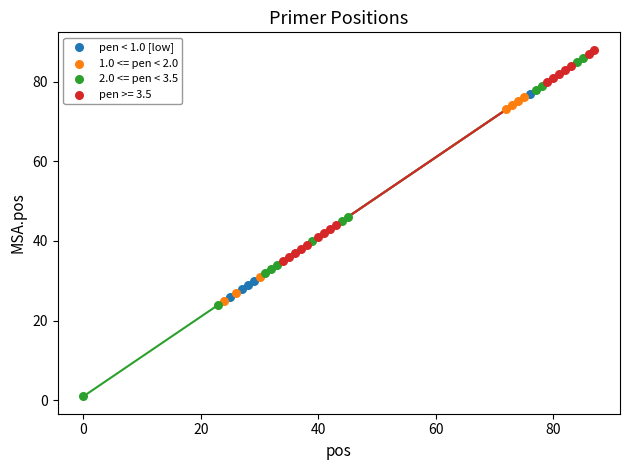

Which series contains the lowest Y value?

2.0 <= pen < 3.5